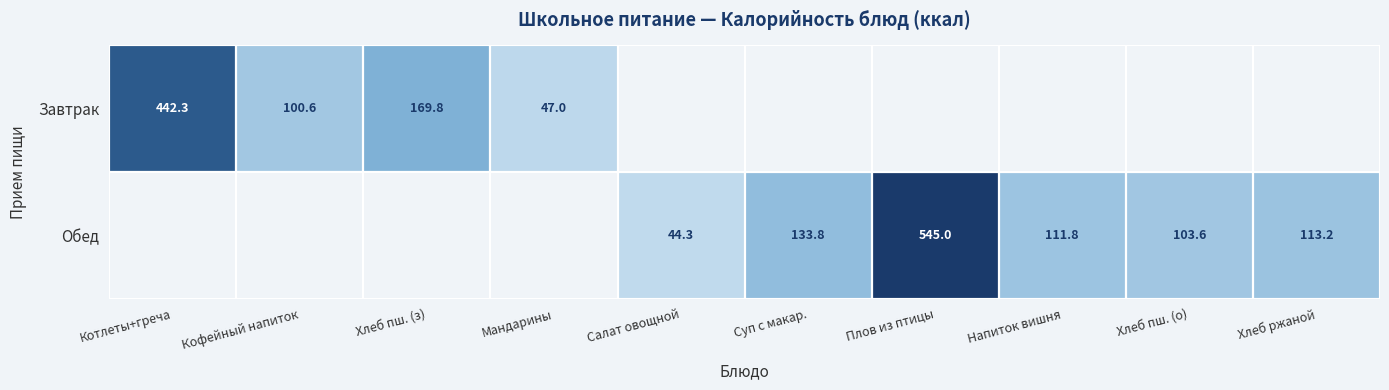

At which label does Обед first exceed 103?

Суп с макар.